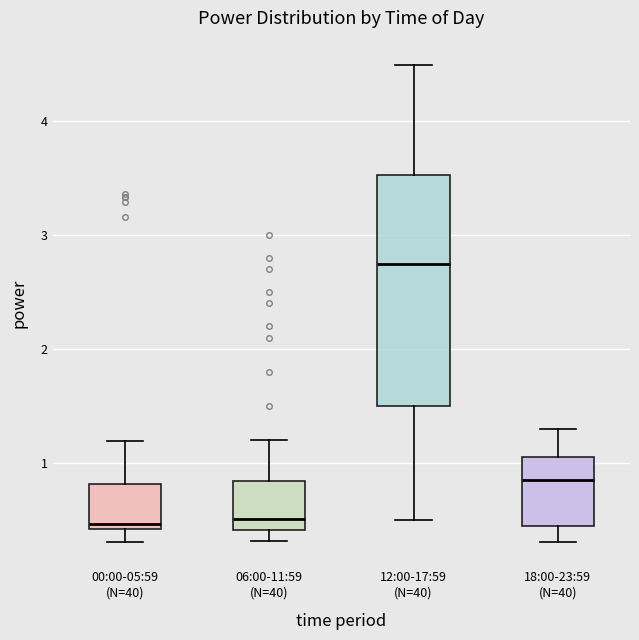

Reading left to right, transcribe this box plot: for each box, give where its median line is, the range the box spans, and where its two whiskers end, as read against the y-axis. The values are not printed on the chart, so give them approximately, as read against the axis.

00:00-05:59 (N=40): median 0.5, box 0.4 to 0.8, whiskers 0.3 to 1.2
06:00-11:59 (N=40): median 0.5, box 0.4 to 0.8, whiskers 0.3 to 1.2
12:00-17:59 (N=40): median 2.8, box 1.5 to 3.5, whiskers 0.5 to 4.5
18:00-23:59 (N=40): median 0.9, box 0.4 to 1.1, whiskers 0.3 to 1.3